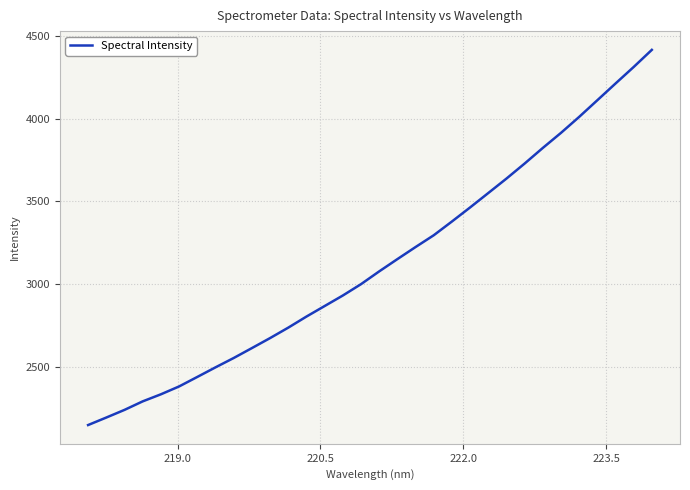

What is the maximum value shown in the chart?

4415.9